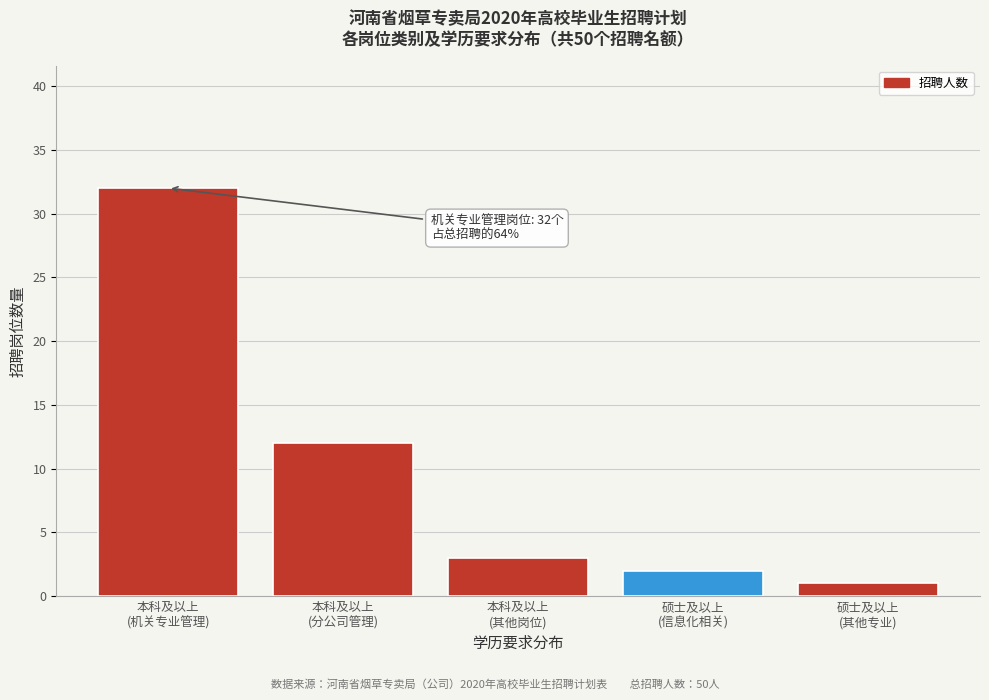

Reading left to right, transcribe all the data shown in this chart.

32	12	3	2	1